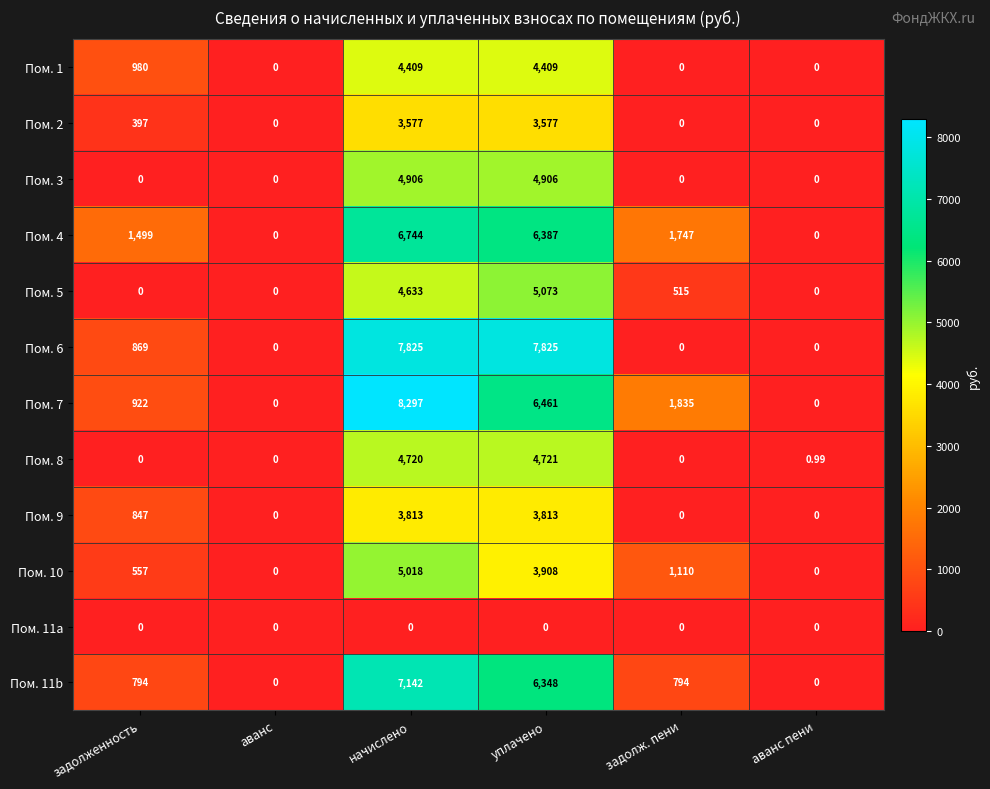

At which category is the sum across all series the highest?

начислено